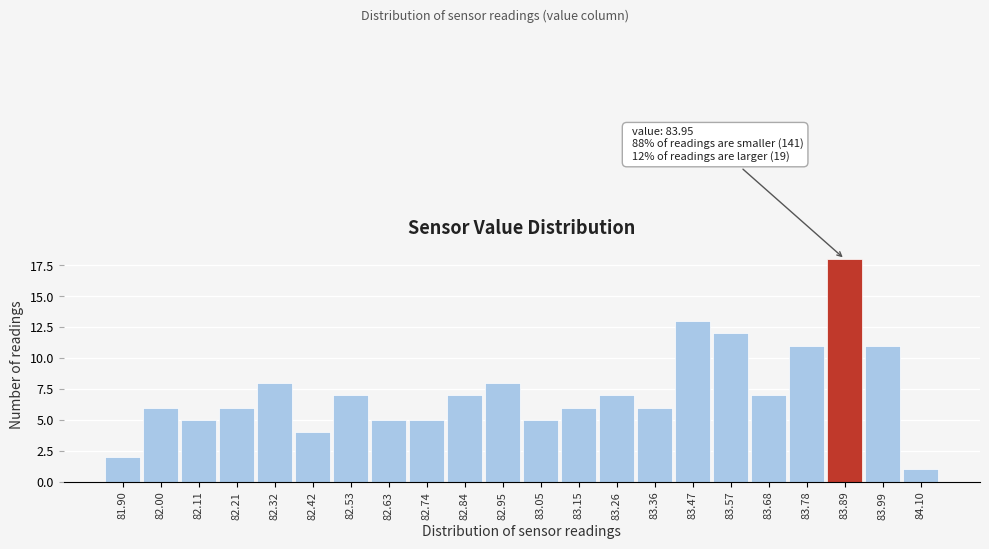

Reading left to right, what are all the values shown in this chart?

81.90=2	82.00=6	82.11=5	82.21=6	82.32=8	82.42=4	82.53=7	82.63=5	82.74=5	82.84=7	82.95=8	83.05=5	83.15=6	83.26=7	83.36=6	83.47=13	83.57=12	83.68=7	83.78=11	83.89=18	83.99=11	84.10=1